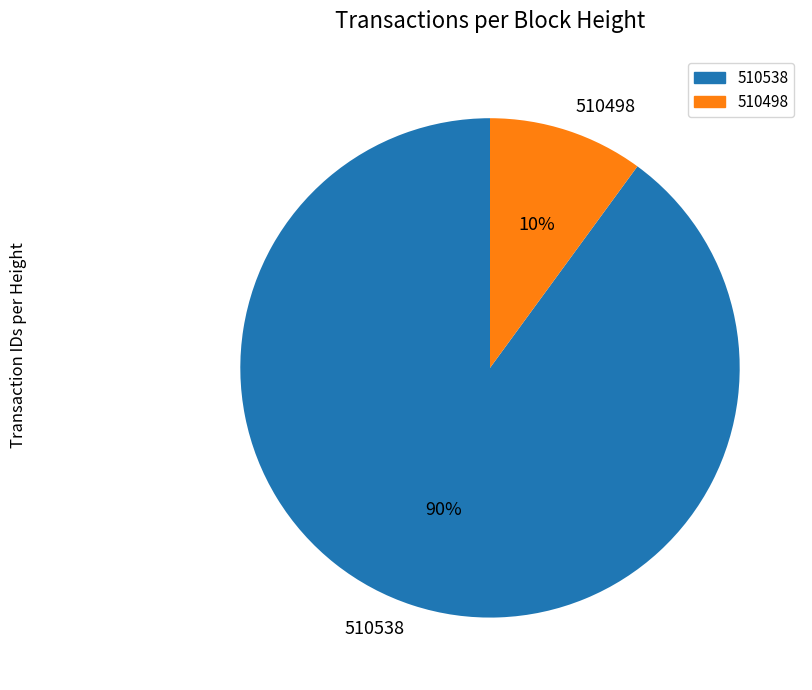

Count the number of slices in the pie.

2